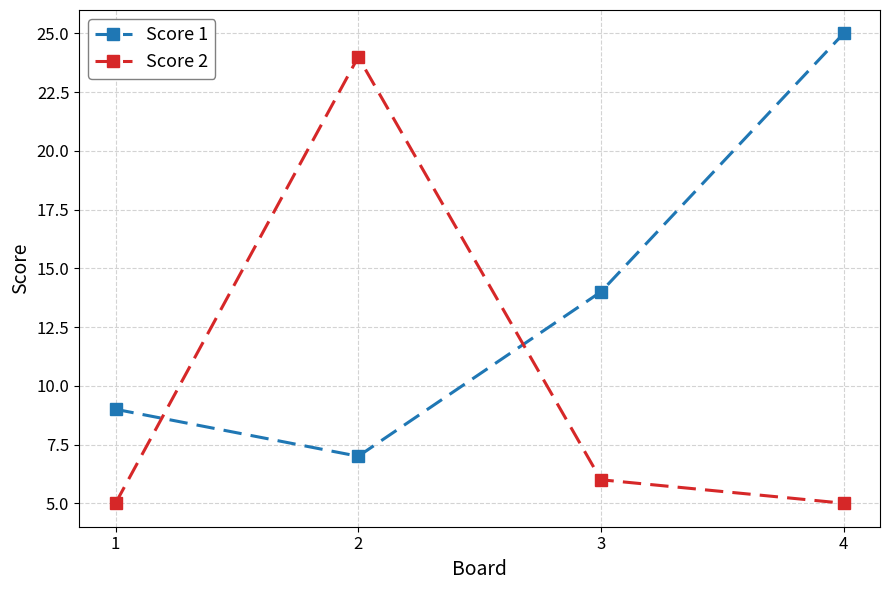

Reading left to right, what are all the values shown in this chart?

Score 1: 1=9	2=7	3=14	4=25
Score 2: 1=5	2=24	3=6	4=5